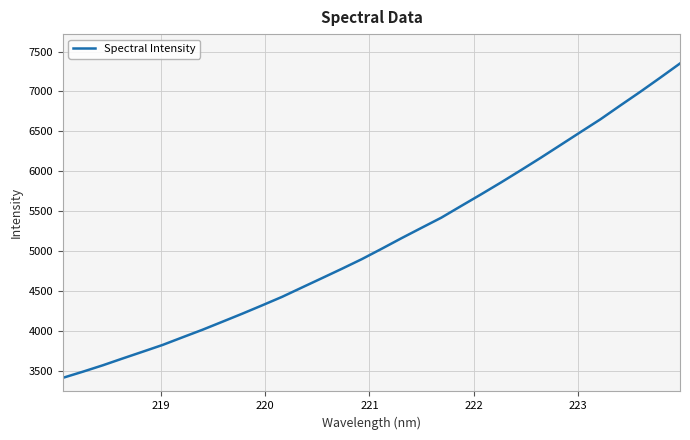

What is the minimum value shown in the chart?

3414.2